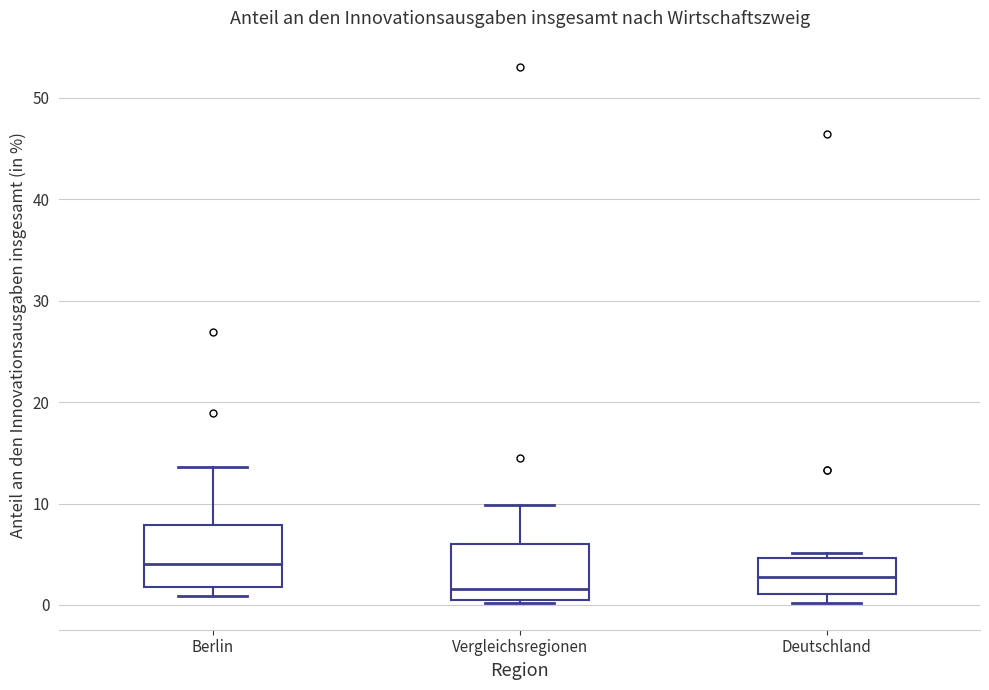

Where is the lower edge of the box for Deutschland on the y-axis? The values are not printed on the chart, so give them approximately, as read against the axis.

1